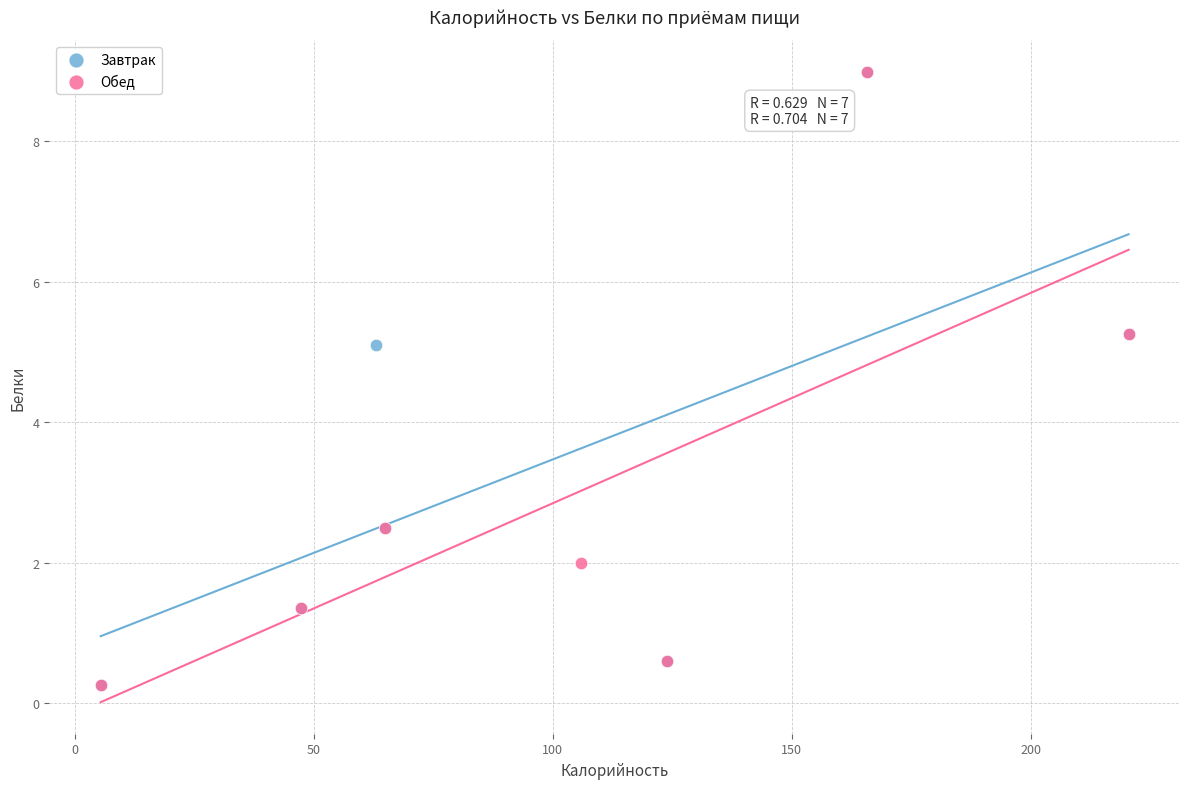

What are all the series names shown in the legend?

Завтрак, Обед